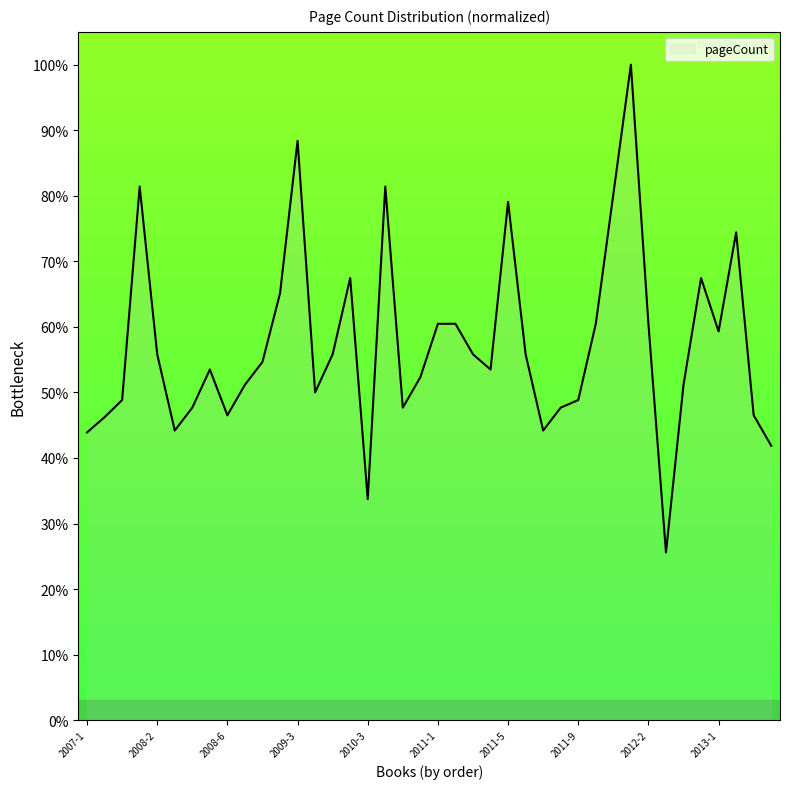

What is the greatest value displayed?

100.0